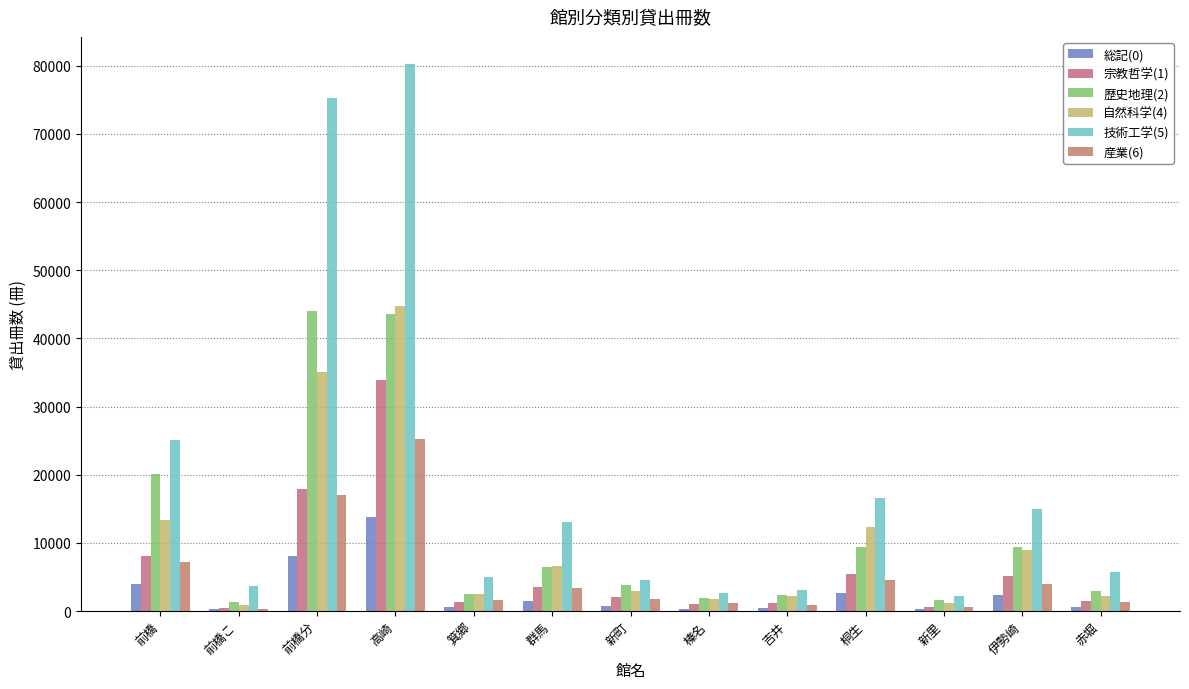

Which has a higher value, 伊勢崎 or 前橋?

前橋